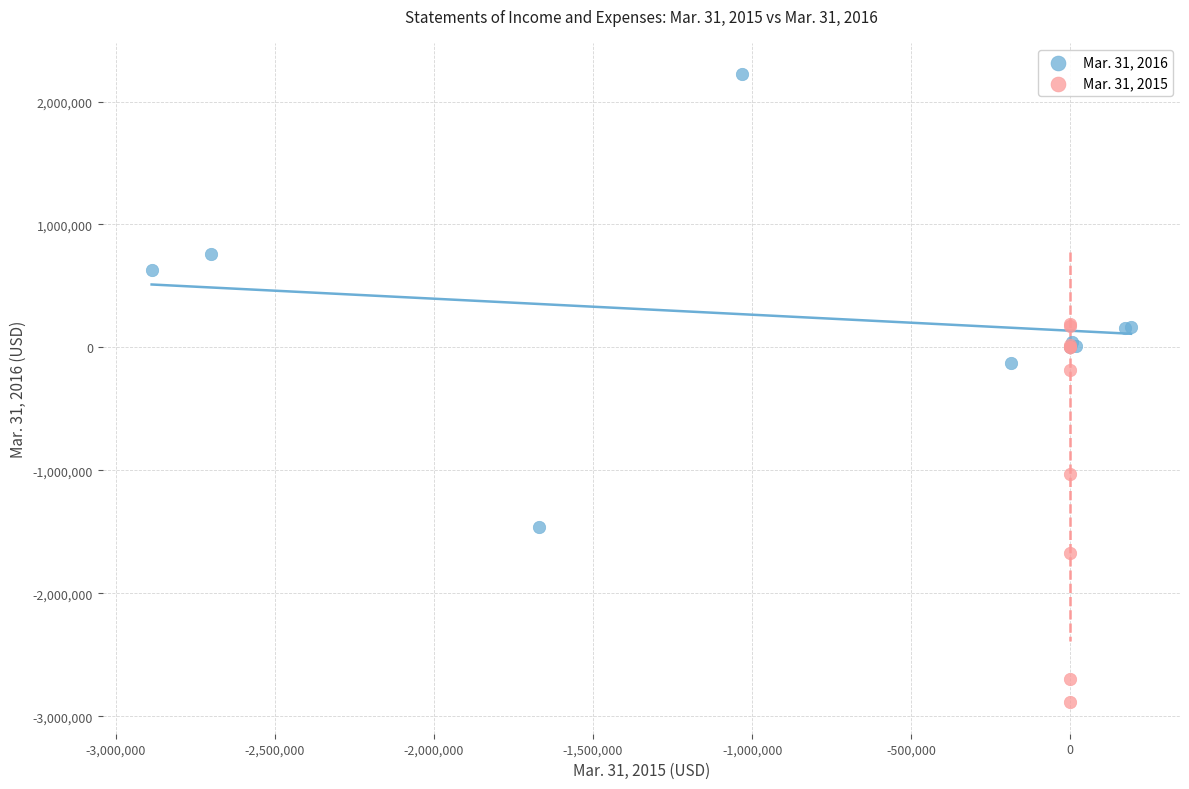

Which series has the largest Y range (max minus min)?

Mar. 31, 2016